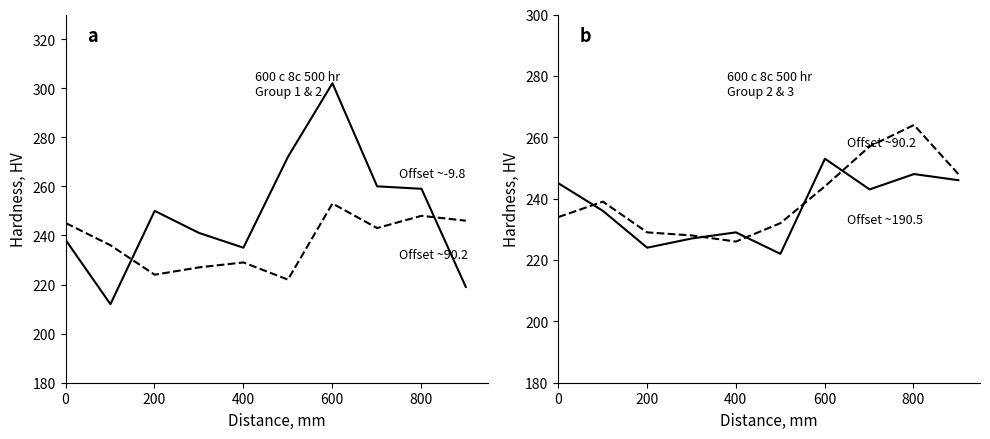

The value of Offset 190.3 to 190.7 (Hardness) at 400 is 359. True or false?

False